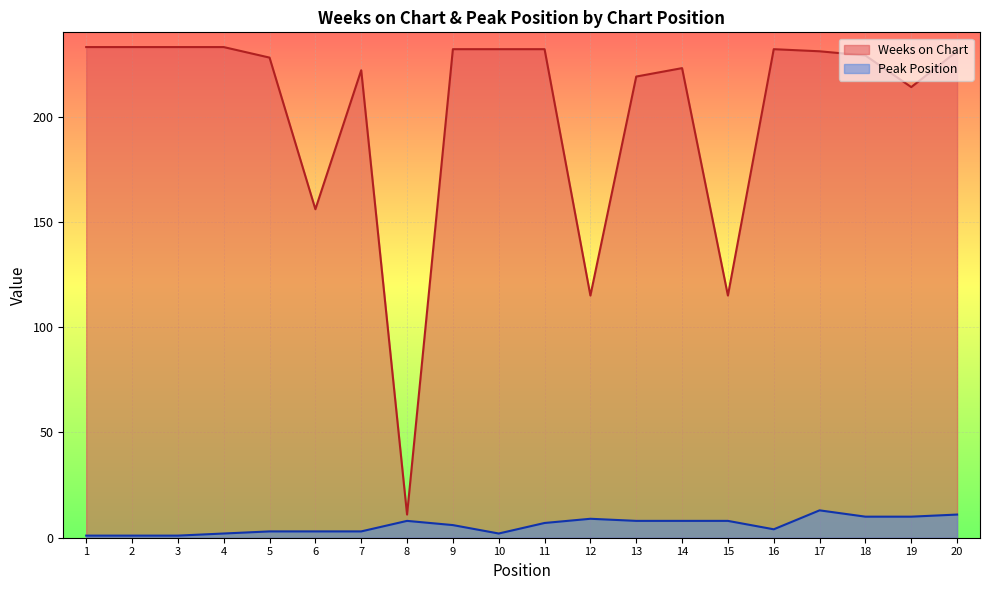

List the series in order of their overall mean, lowest first.

Peak Position, Weeks on Chart